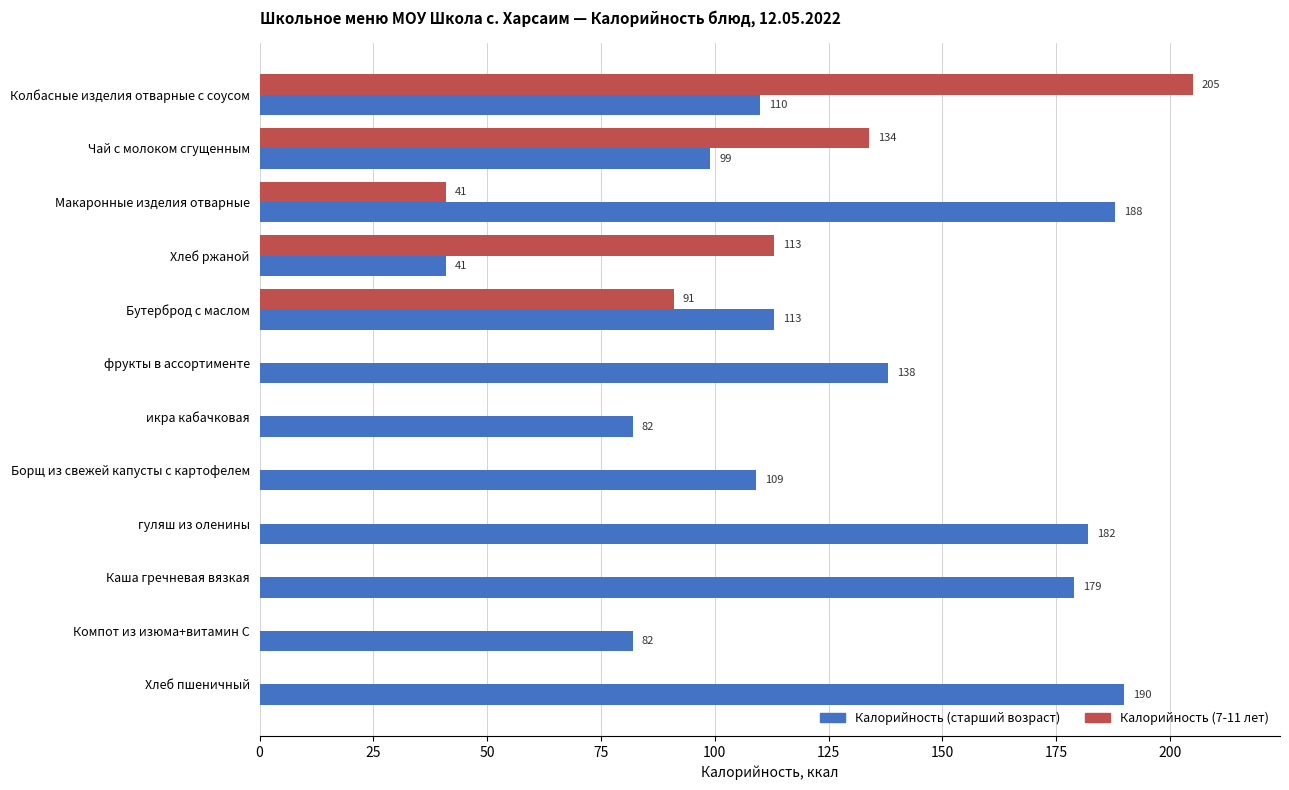

The Калорийность (старший возраст) series shows 113 at Бутерброд с маслом. True or false?

True